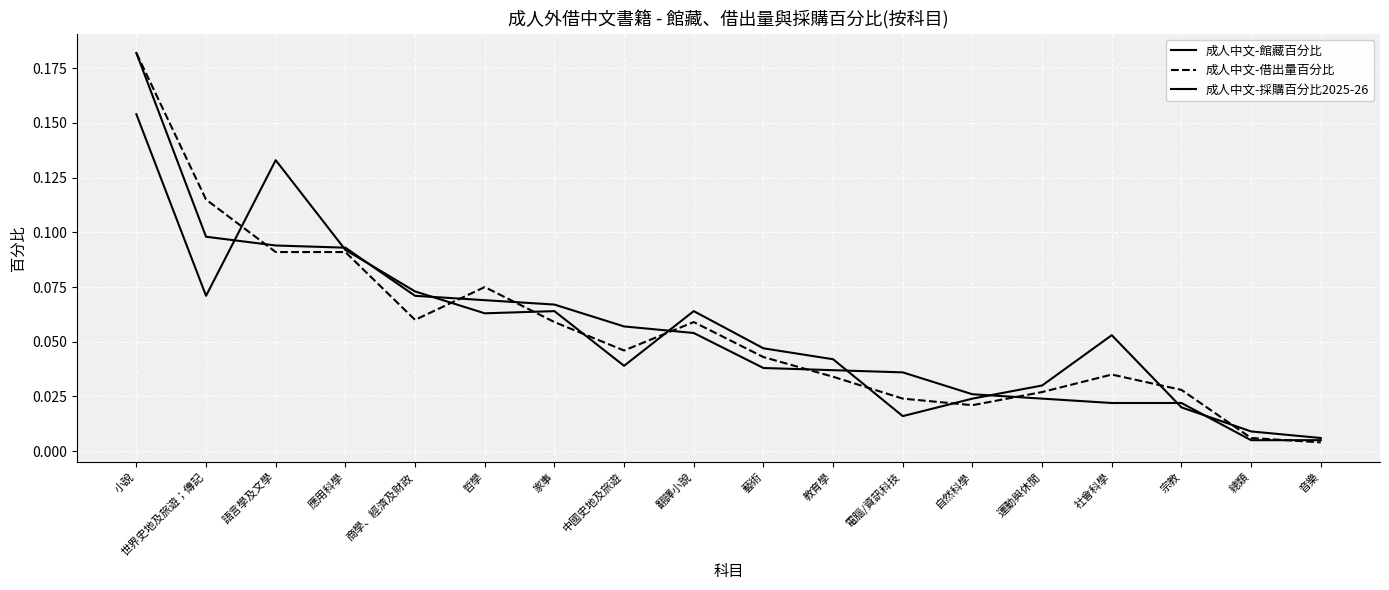

At how many categories does at least one series exceed 0?

18